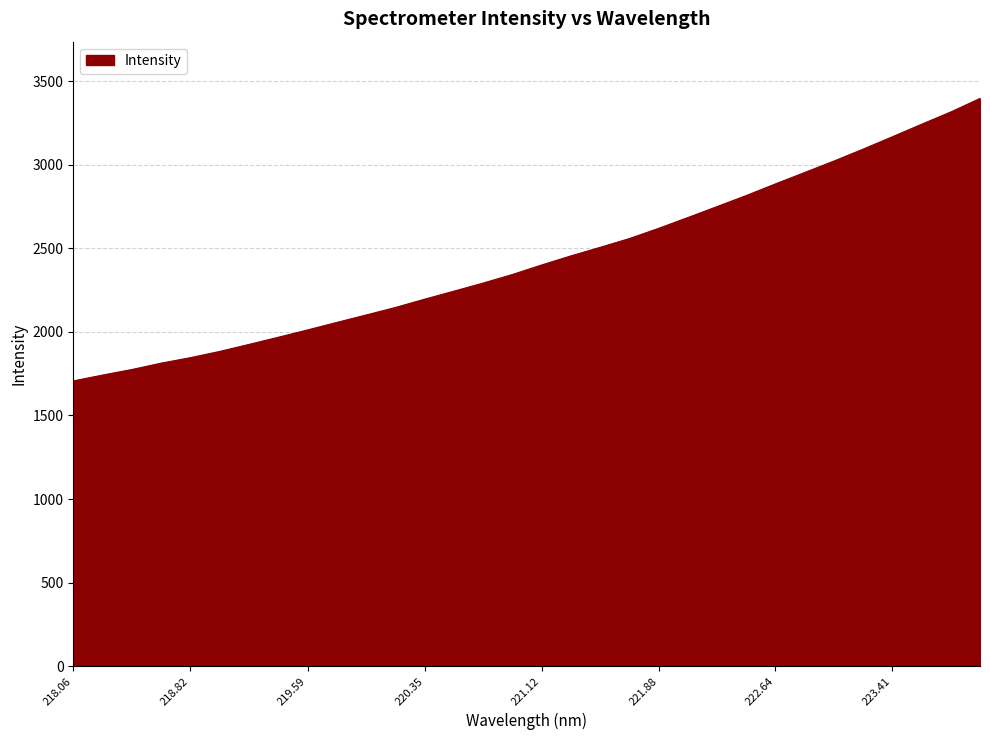

What is the maximum value shown in the chart?

3396.8